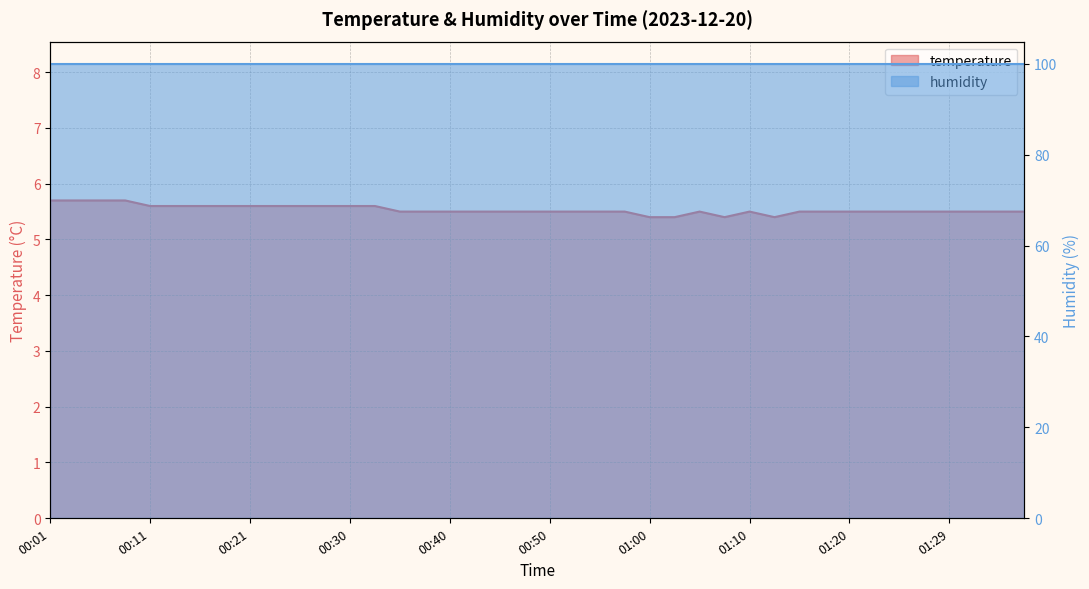

What is the approximate value at 00:35?

5.5